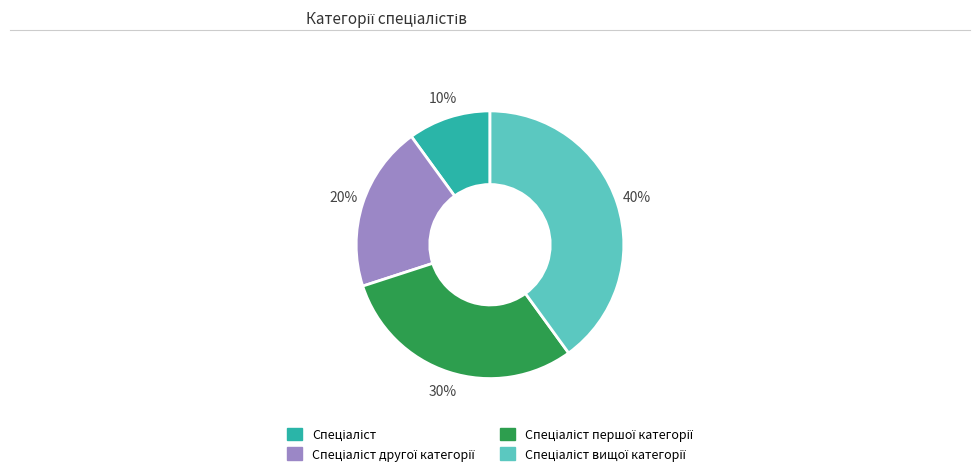

Is there a majority slice in this chart?

No